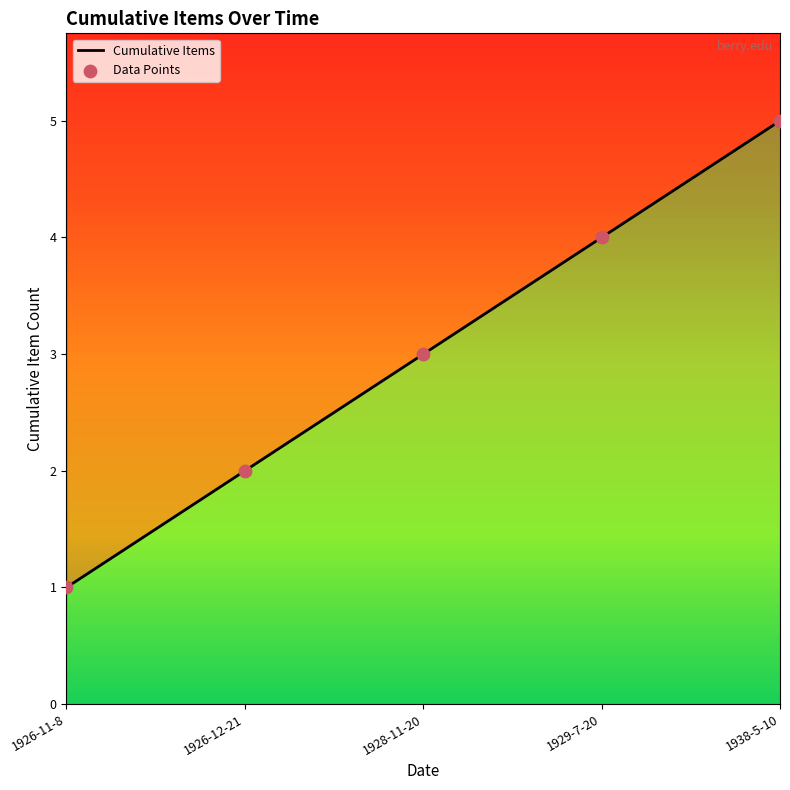

What are all the series names shown in the legend?

Cumulative Items, Data Points